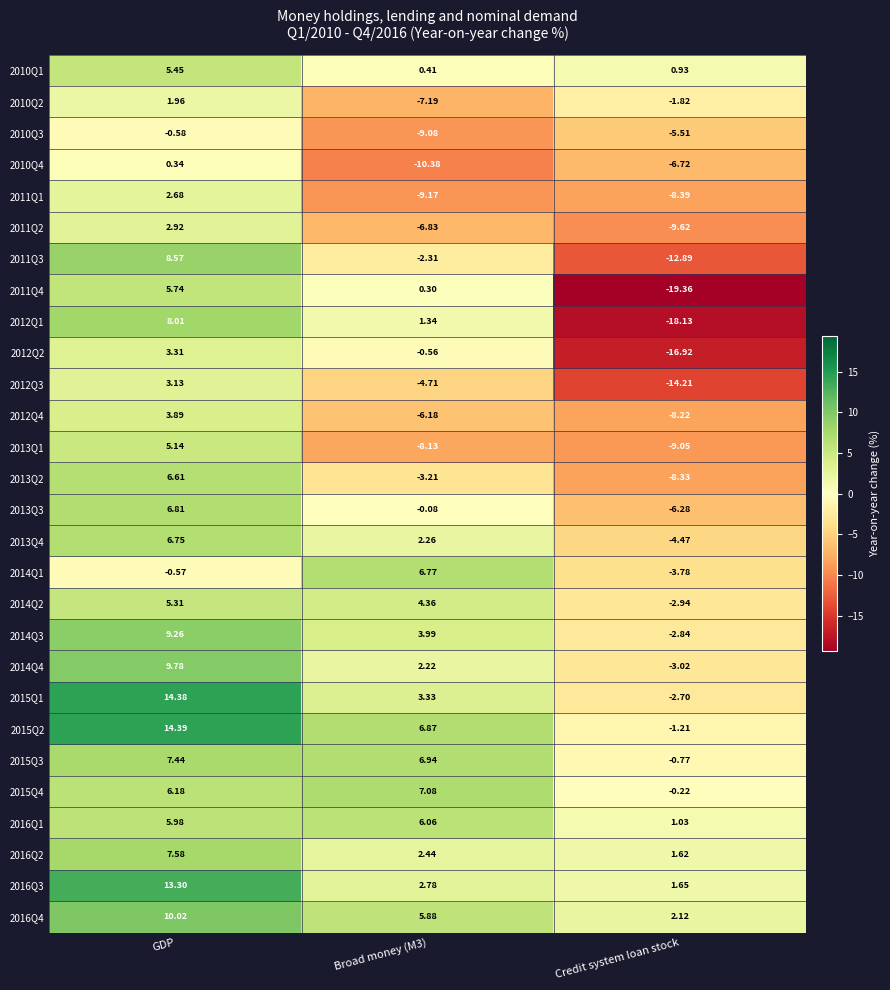

Is the value of 2016Q2 at GDP greater than the value of 2012Q3 at Credit system loan stock?

Yes